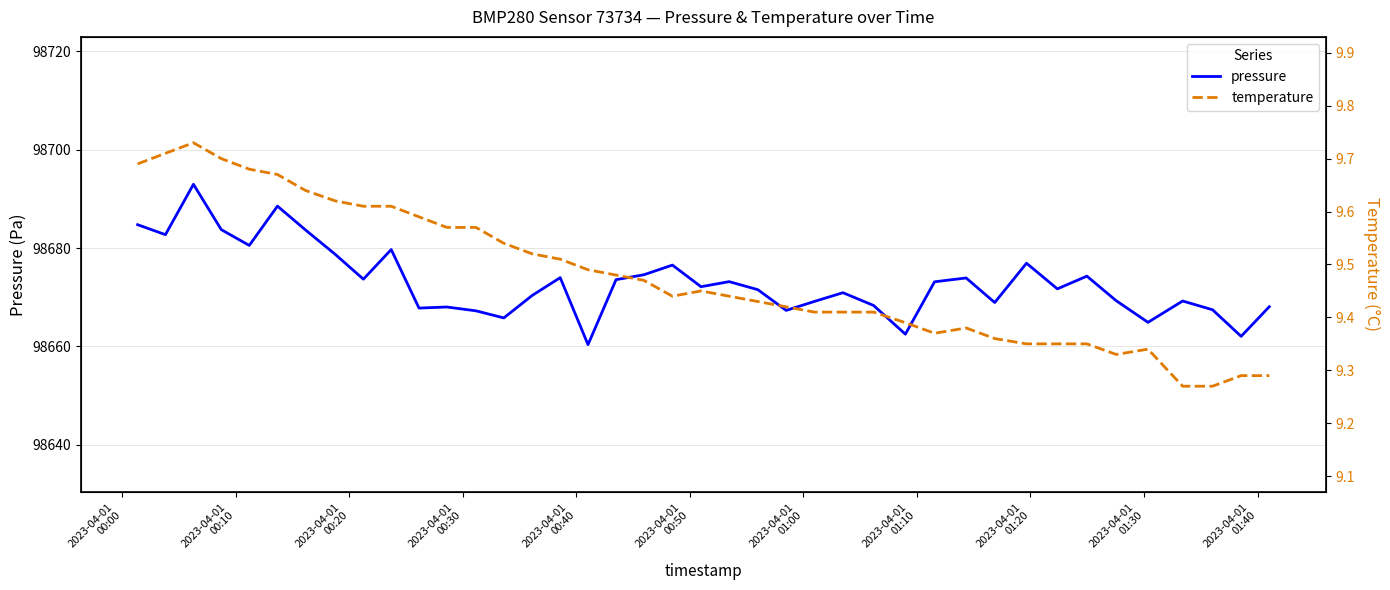

How many data points does each series have?

40